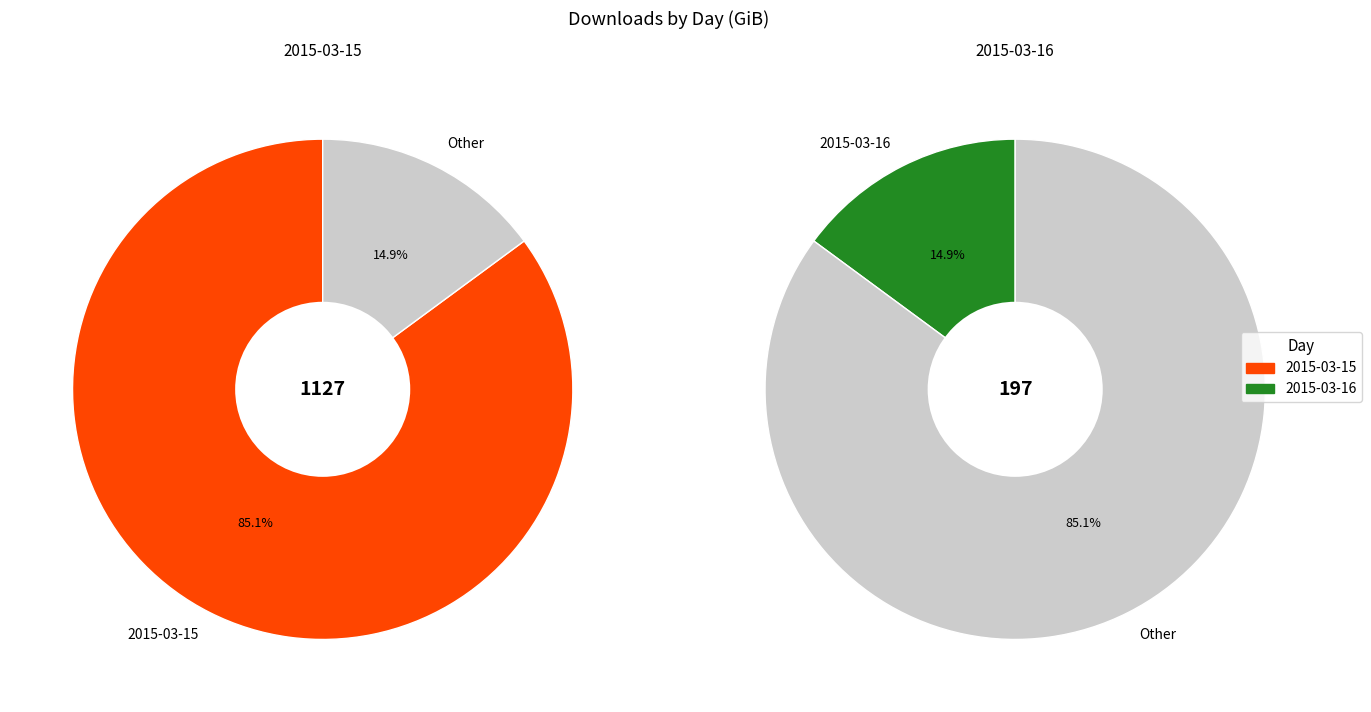

Count the number of slices in the pie.

2